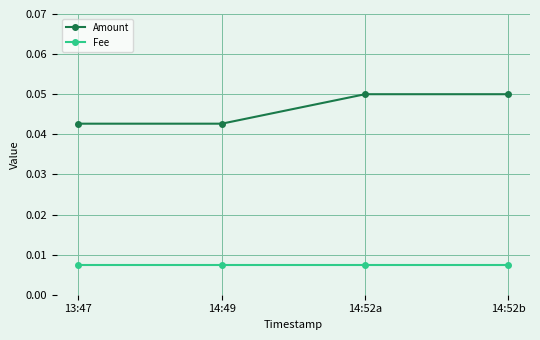

True or false: Fee has more than 2 interior local peaks.

False